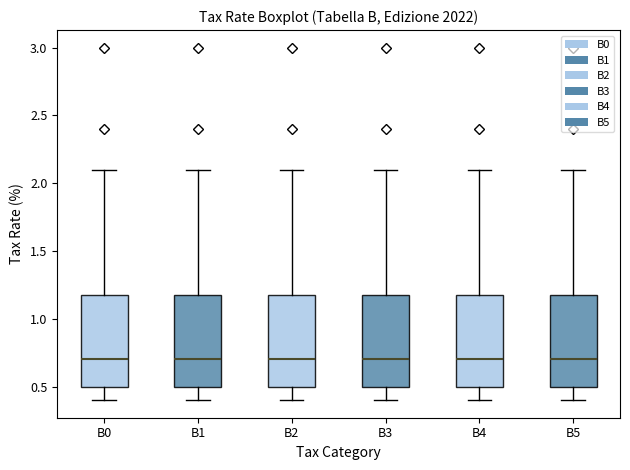

Reading left to right, read every box against the y-axis: the position of its median line, the range the box covers, and the ends of its whiskers. The values are not printed on the chart, so give them approximately, as read against the axis.

B0: median 0.7, box 0.5 to 1.2, whiskers 0.4 to 2.1
B1: median 0.7, box 0.5 to 1.2, whiskers 0.4 to 2.1
B2: median 0.7, box 0.5 to 1.2, whiskers 0.4 to 2.1
B3: median 0.7, box 0.5 to 1.2, whiskers 0.4 to 2.1
B4: median 0.7, box 0.5 to 1.2, whiskers 0.4 to 2.1
B5: median 0.7, box 0.5 to 1.2, whiskers 0.4 to 2.1